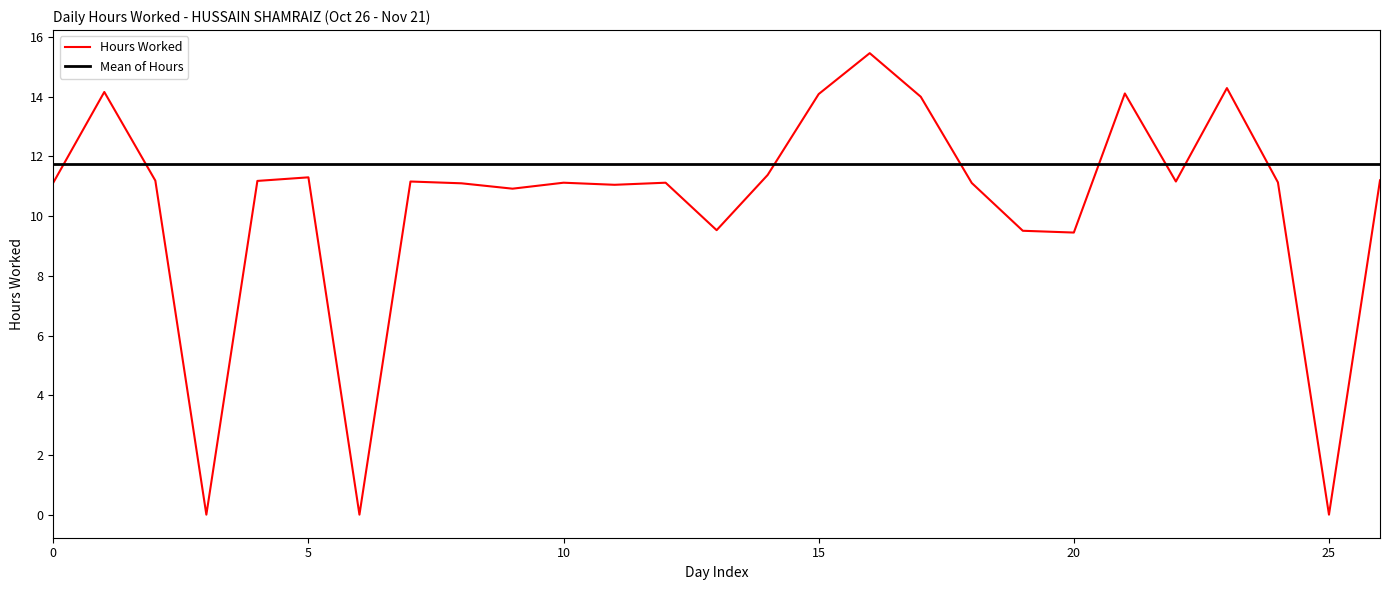

Rank the series by their maximum value, from lowest to highest.

Mean of Hours, Hours Worked